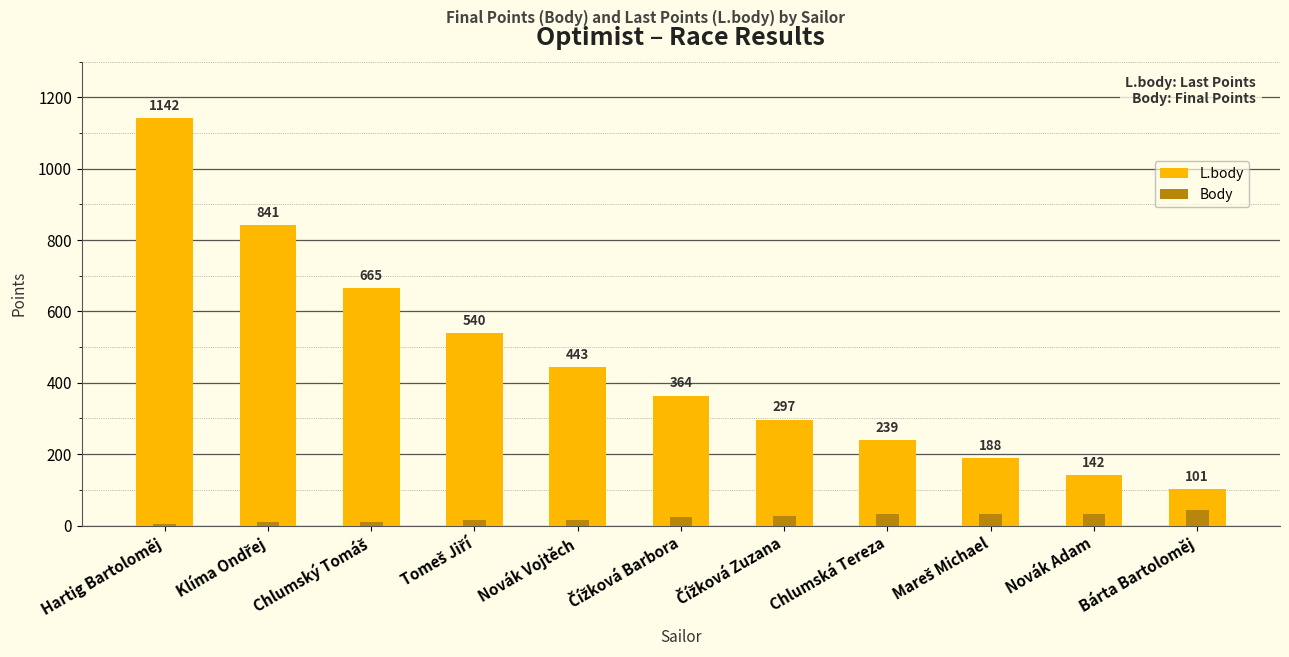

List the series in order of their overall mean, highest first.

L.body, Body